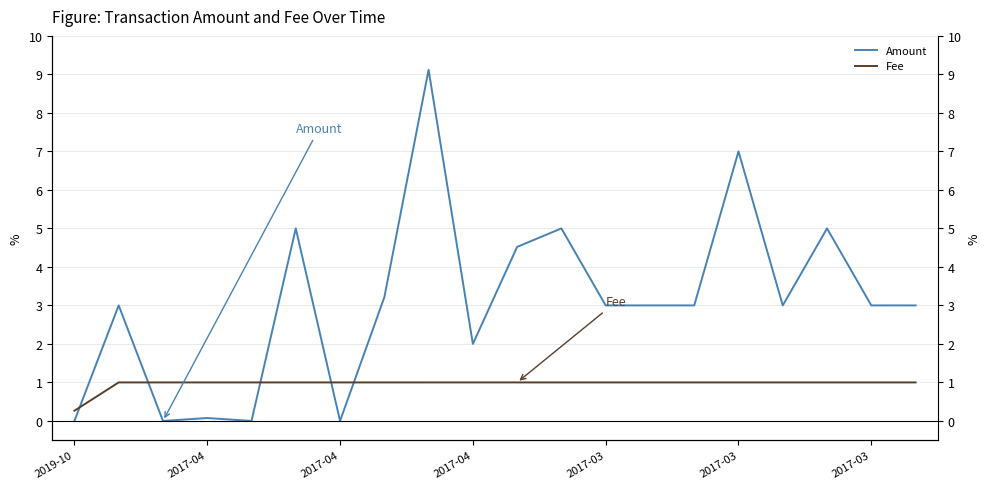

Is this an area chart (filled region under the line)?

No